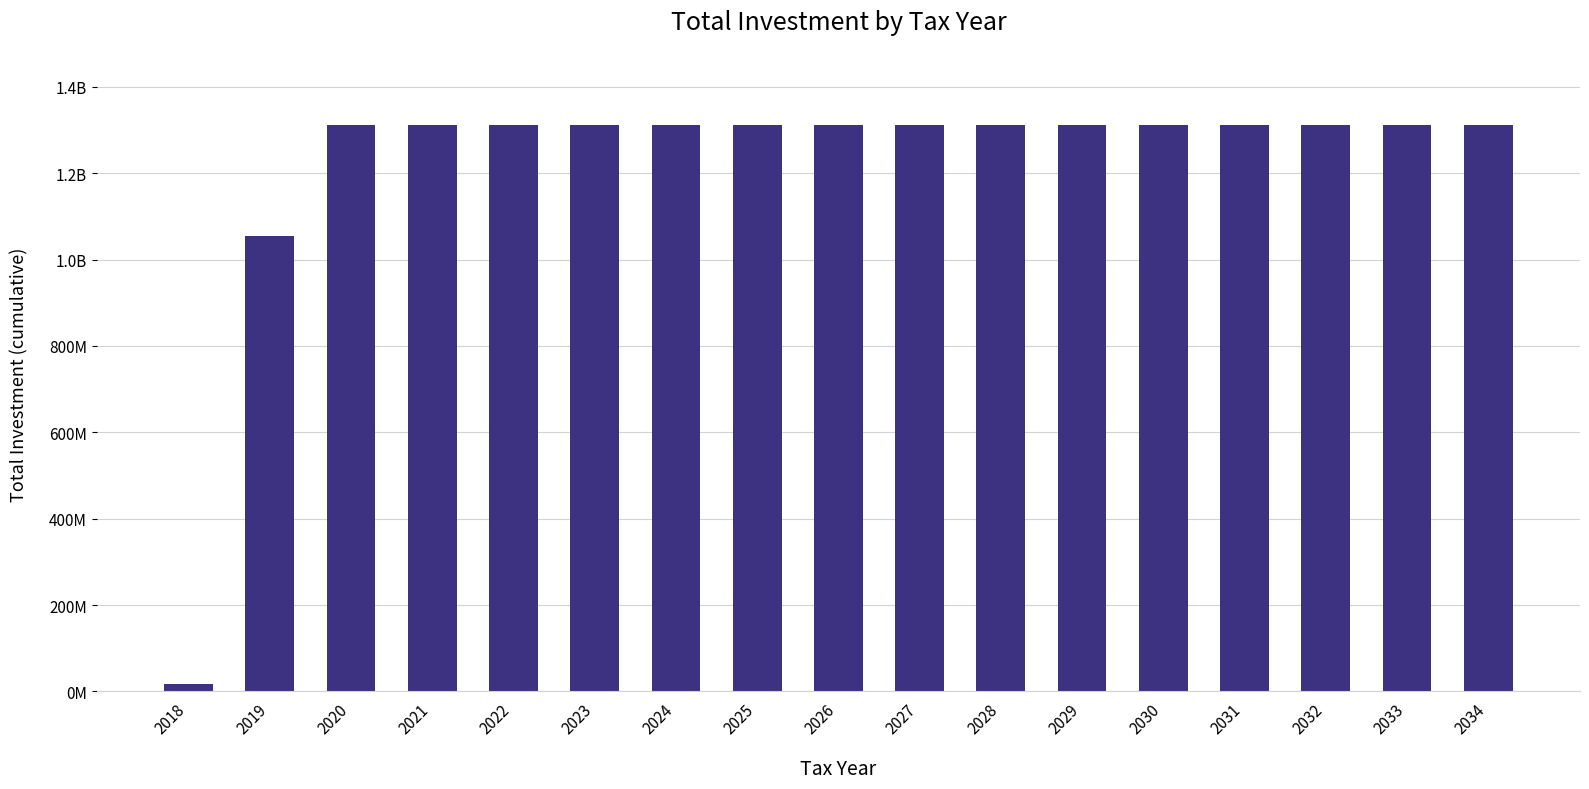

Does the chart contain any negative values?

No